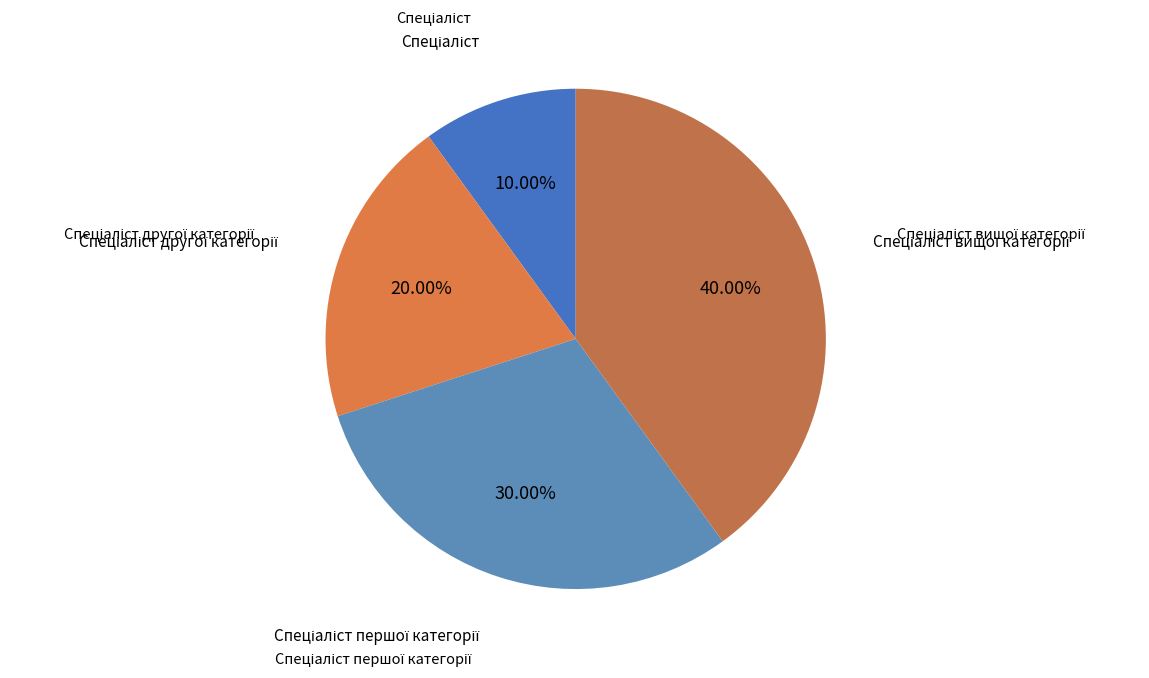

Rank the categories by value from highest to lowest.

Спеціаліст вищої категорії, Спеціаліст першої категорії, Спеціаліст другої категорії, Спеціаліст